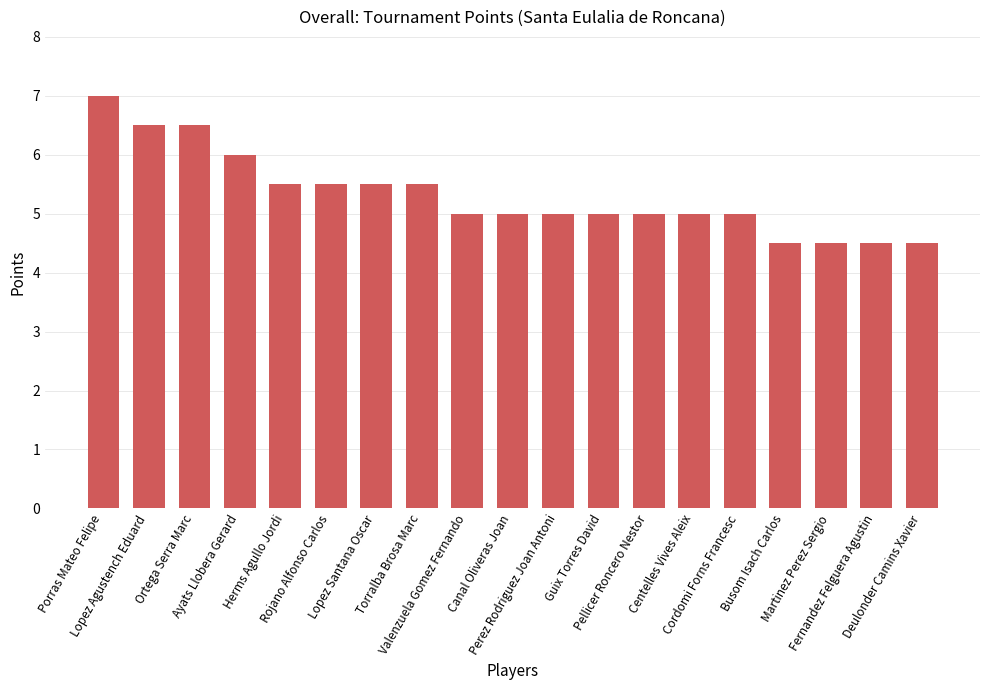

What is the sum of all values?

101.0